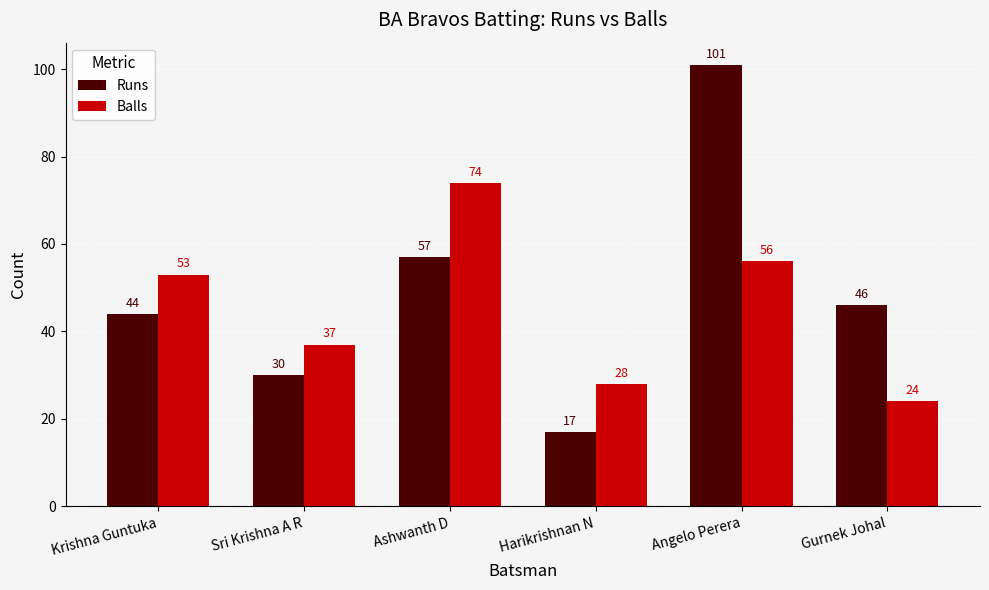

List the labels in order of Balls value, smallest first.

Gurnek Johal, Harikrishnan N, Sri Krishna A R, Krishna Guntuka, Angelo Perera, Ashwanth D